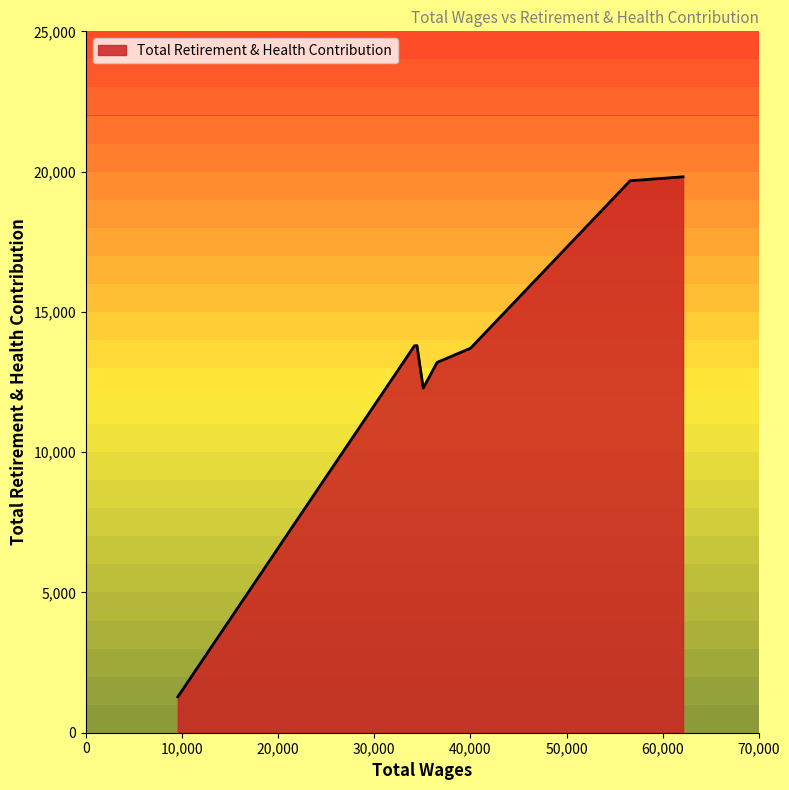

True or false: the data has more than 0 interior local peaks.

True